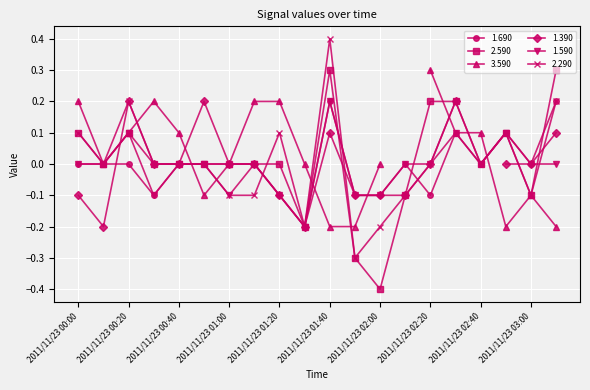

Is it true that 1.590 equals 0.2 at 2011/11/23 01:40?

True